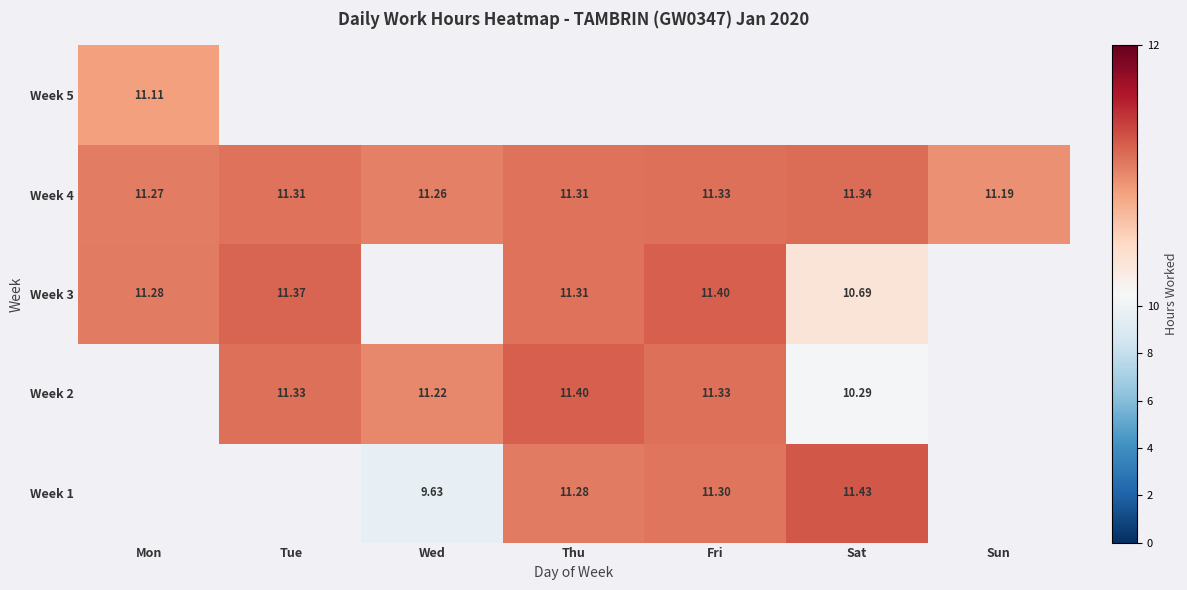

Where is Week 4 nearest to the value 11?

Sun